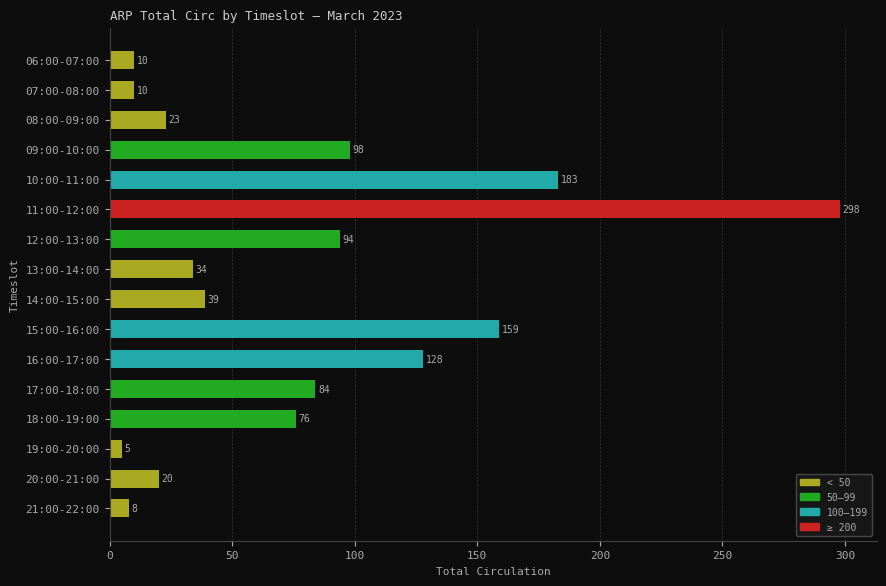

Reading bottom to top, extract all data points from this chart.

21:00-22:00=8	20:00-21:00=20	19:00-20:00=5	18:00-19:00=76	17:00-18:00=84	16:00-17:00=128	15:00-16:00=159	14:00-15:00=39	13:00-14:00=34	12:00-13:00=94	11:00-12:00=298	10:00-11:00=183	09:00-10:00=98	08:00-09:00=23	07:00-08:00=10	06:00-07:00=10